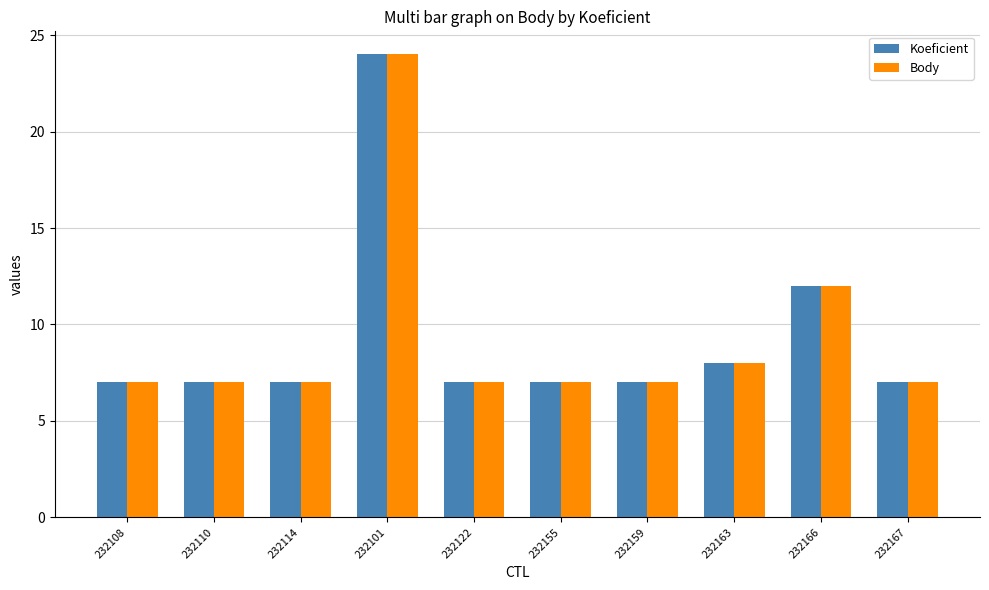

At which category is the sum across all series the highest?

232101